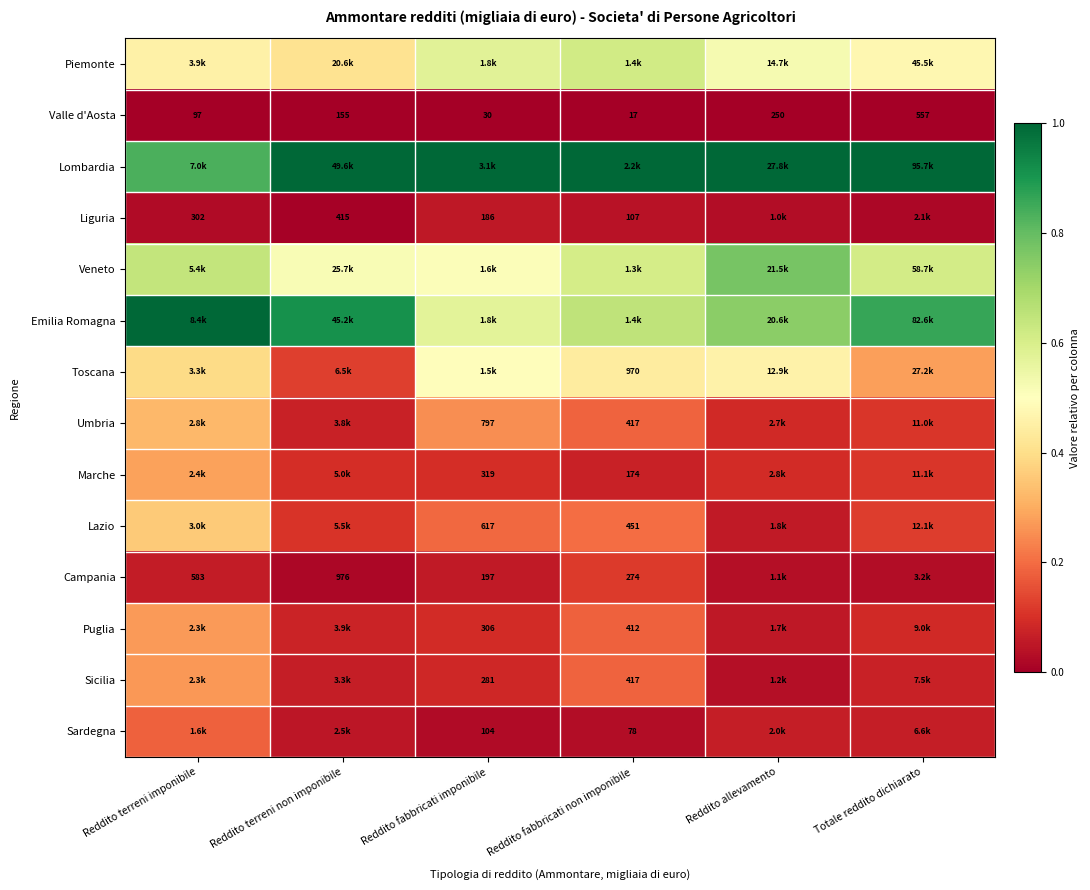

Rank the categories by Valle d'Aosta value from highest to lowest.

Totale reddito dichiarato, Reddito allevamento, Reddito terreni non imponibile, Reddito terreni imponibile, Reddito fabbricati imponibile, Reddito fabbricati non imponibile